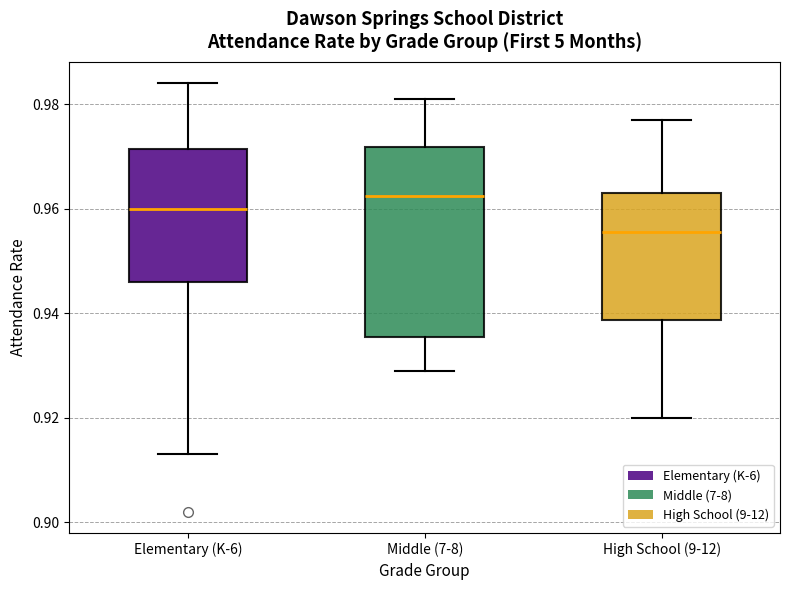

Which box is the tallest, from its lower edge to its upper edge?

Middle (7-8)